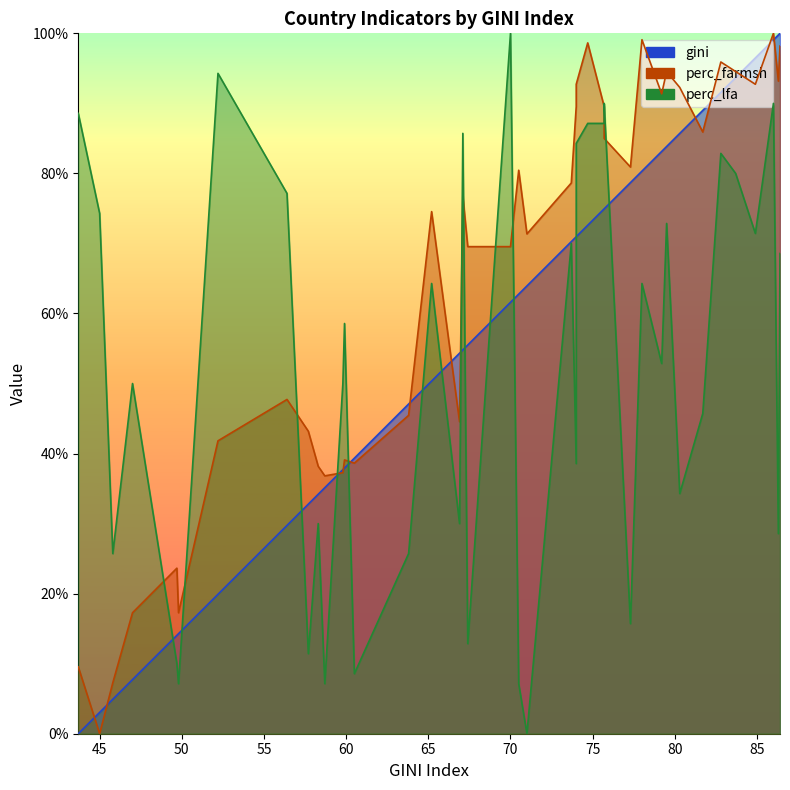

Reading right to left, list all the values displayed in this chart.

gini: 86.4=100.0	86.3=99.8	86.0=99.1	84.9=96.5	83.7=93.7	82.8=91.6	81.7=89.0	80.3=85.7	79.5=83.8	79.2=83.1	78.0=80.3	77.3=78.7	75.7=74.9	75.7=74.9	74.7=72.6	74.0=71.0	74.0=71.0	73.7=70.3	71.0=63.9	70.5=62.8	70.0=61.6	67.4=55.5	67.1=54.8	66.9=54.3	65.2=50.4	63.8=47.1	60.5=39.3	59.9=37.9	59.8=37.7	58.7=35.1	58.3=34.2	57.7=32.8	56.4=29.7	52.2=19.9	49.8=14.3	49.7=14.1	47.0=7.7	45.8=4.9	45.0=3.0	43.7=0.0
perc_farmsh: 86.4=98.2	86.3=93.2	86.0=100.0	84.9=92.7	83.7=94.5	82.8=95.9	81.7=85.9	80.3=92.3	79.5=94.5	79.2=91.4	78.0=99.1	77.3=80.9	75.7=85.0	75.7=89.5	74.7=98.6	74.0=92.7	74.0=89.5	73.7=78.6	71.0=71.4	70.5=80.5	70.0=69.5	67.4=69.5	67.1=76.8	66.9=44.5	65.2=74.5	63.8=45.5	60.5=38.6	59.9=39.1	59.8=37.3	58.7=36.8	58.3=38.2	57.7=43.2	56.4=47.7	52.2=41.8	49.8=17.3	49.7=23.6	47.0=17.3	45.8=7.3	45.0=0.0	43.7=9.5
perc_lfa: 86.4=68.6	86.3=28.6	86.0=90.0	84.9=71.4	83.7=80.0	82.8=82.9	81.7=45.7	80.3=34.3	79.5=72.9	79.2=52.9	78.0=64.3	77.3=15.7	75.7=90.0	75.7=87.1	74.7=87.1	74.0=84.3	74.0=38.6	73.7=70.0	71.0=0.0	70.5=7.1	70.0=100.0	67.4=12.9	67.1=85.7	66.9=30.0	65.2=64.3	63.8=25.7	60.5=8.6	59.9=58.6	59.8=50.0	58.7=7.1	58.3=30.0	57.7=11.4	56.4=77.1	52.2=94.3	49.8=7.1	49.7=10.0	47.0=50.0	45.8=25.7	45.0=74.3	43.7=88.6